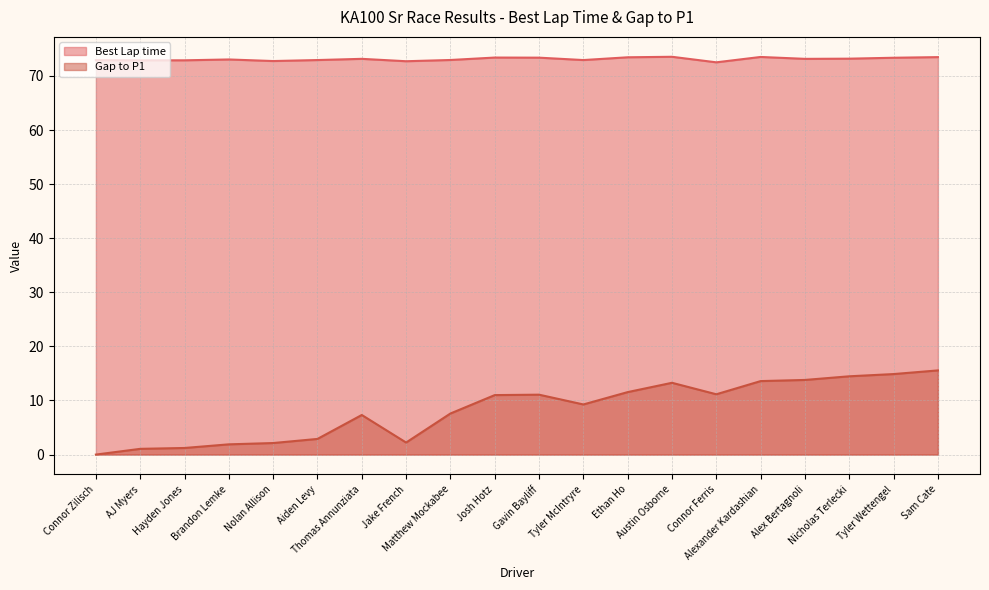

Which category has the lowest value in the Gap to P1 series?

Connor Zilisch